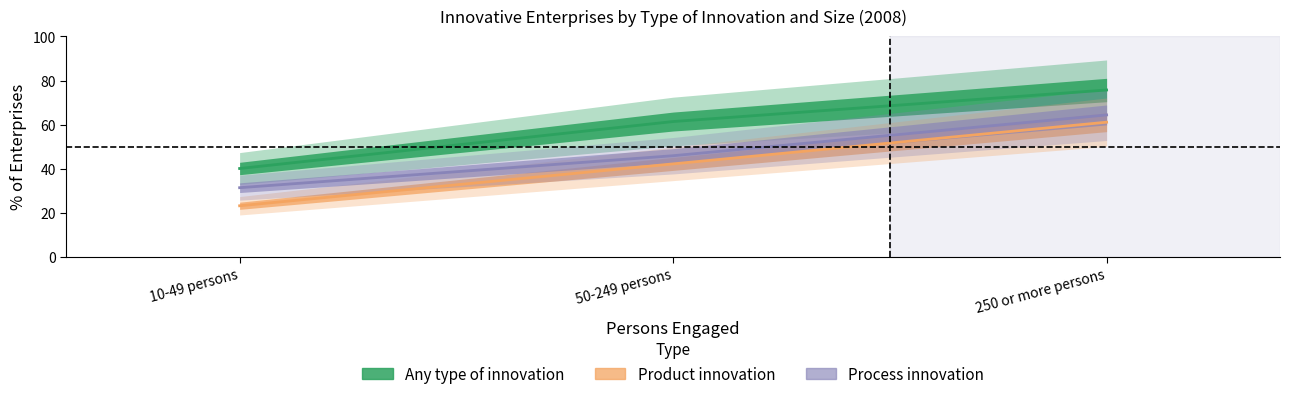

Which series has the largest total across all categories?

Any type of innovation